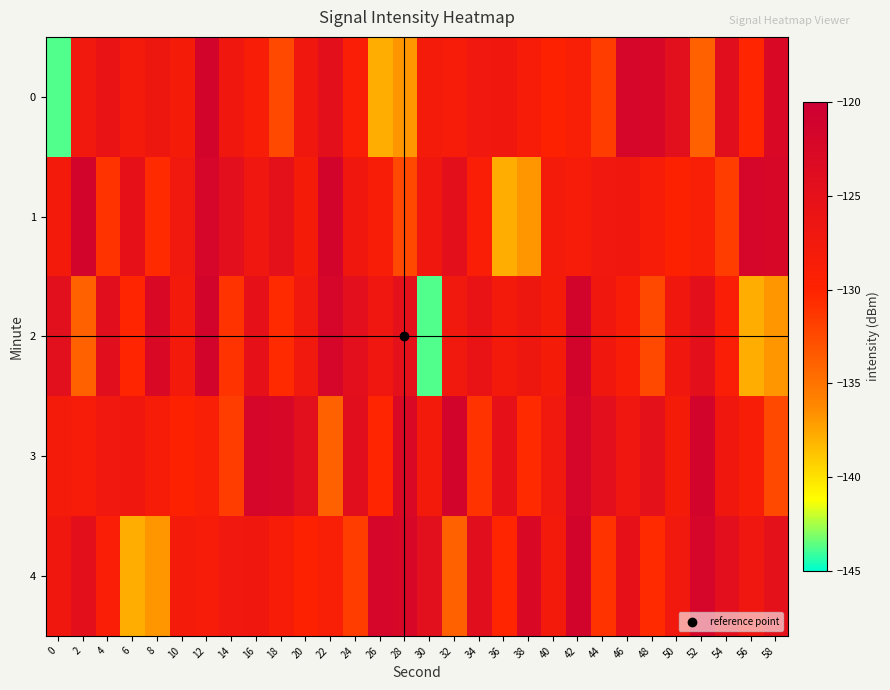

Reading left to right, transcribe all the data shown in this chart.

0: 0=-143.7	2=-127.4	4=-125.7	6=-127.7	8=-126.8	10=-128.2	12=-121.4	14=-127.2	16=-128.7	18=-132.4	20=-127.1	22=-124.6	24=-129.0	26=-137.8	28=-136.9	30=-128.0	32=-128.2	34=-127.0	36=-127.2	38=-128.5	40=-129.8	42=-128.8	44=-131.7	46=-121.8	48=-122.3	50=-124.5	52=-133.9	54=-124.2	56=-130.2	58=-122.7
1: 0=-127.7	2=-121.3	4=-131.1	6=-125.2	8=-130.5	10=-127.3	12=-121.8	14=-124.6	16=-126.9	18=-124.8	20=-128.2	22=-121.4	24=-127.2	26=-128.7	28=-132.4	30=-127.1	32=-124.6	34=-129.0	36=-137.8	38=-136.9	40=-128.0	42=-128.2	44=-127.0	46=-127.2	48=-128.5	50=-129.8	52=-128.8	54=-131.7	56=-121.8	58=-122.3
2: 0=-124.5	2=-133.9	4=-124.2	6=-130.2	8=-122.7	10=-127.7	12=-121.3	14=-131.1	16=-125.2	18=-130.5	20=-127.3	22=-121.8	24=-124.6	26=-126.9	28=-124.8	30=-143.7	32=-127.4	34=-125.7	36=-127.7	38=-126.8	40=-128.2	42=-121.4	44=-127.2	46=-128.7	48=-132.4	50=-127.1	52=-124.6	54=-129.0	56=-137.8	58=-136.9
3: 0=-128.0	2=-128.2	4=-127.0	6=-127.2	8=-128.5	10=-129.8	12=-128.8	14=-131.7	16=-121.8	18=-122.3	20=-124.5	22=-133.9	24=-124.2	26=-130.2	28=-122.7	30=-127.7	32=-121.3	34=-131.1	36=-125.2	38=-130.5	40=-127.3	42=-121.8	44=-124.6	46=-126.9	48=-124.8	50=-128.2	52=-121.4	54=-127.2	56=-128.7	58=-132.4
4: 0=-127.1	2=-124.6	4=-129.0	6=-137.8	8=-136.9	10=-128.0	12=-128.2	14=-127.0	16=-127.2	18=-128.5	20=-129.8	22=-128.8	24=-131.7	26=-121.8	28=-122.3	30=-124.5	32=-133.9	34=-124.2	36=-130.2	38=-122.7	40=-127.7	42=-121.3	44=-131.1	46=-125.2	48=-130.5	50=-127.3	52=-121.8	54=-124.6	56=-126.9	58=-124.8